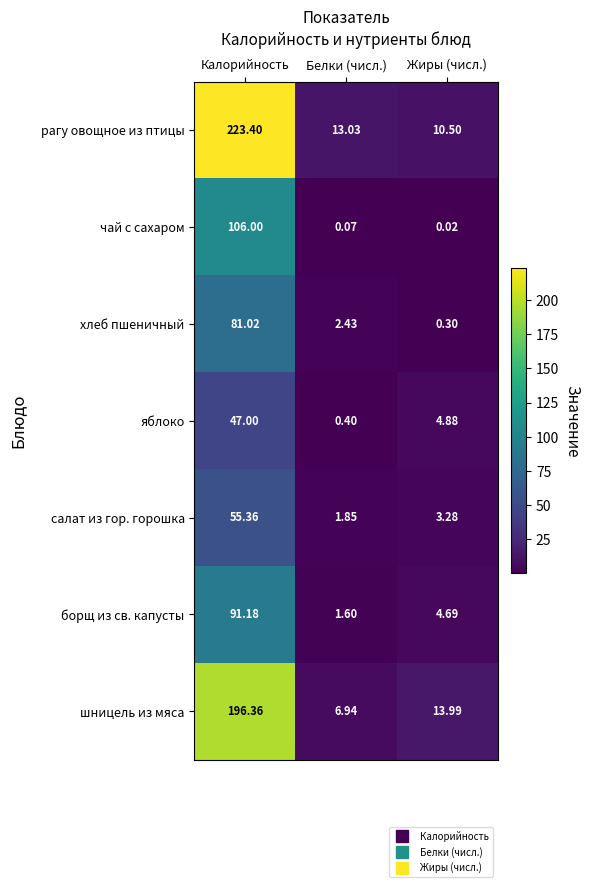

Which series has the largest total across all categories?

рагу овощное из птицы